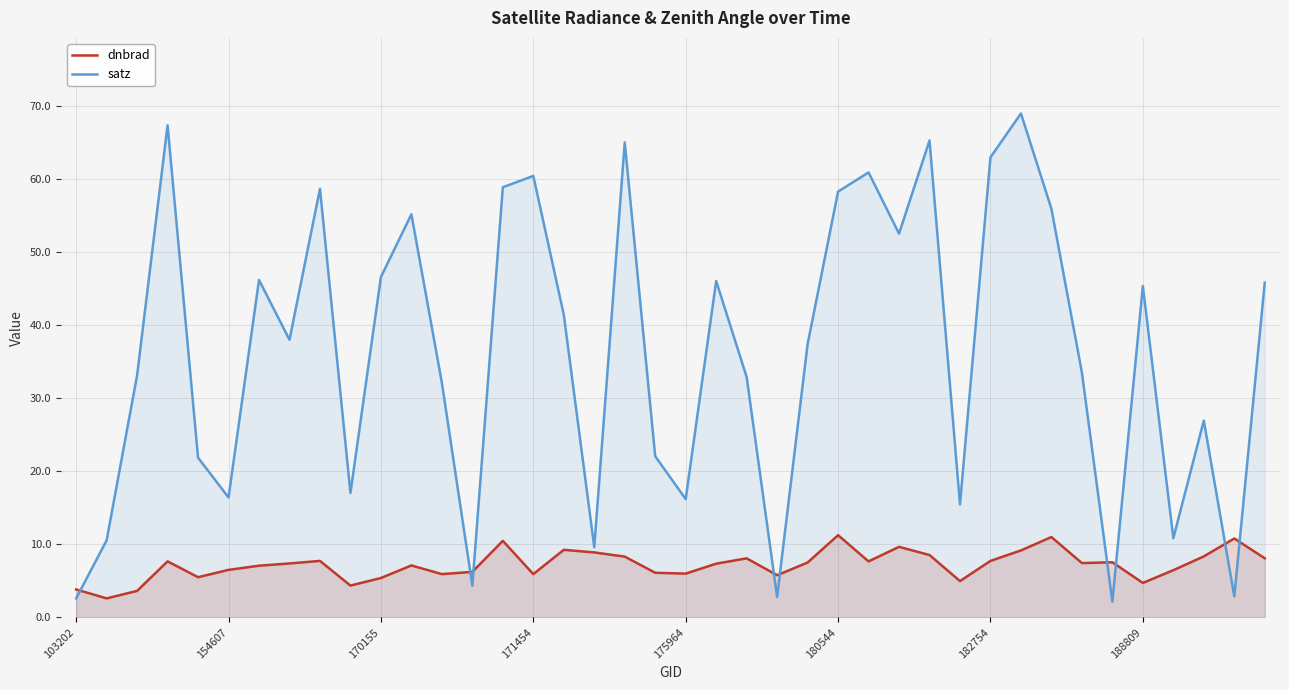

At which category does the chart reach its minimum across all series?

34